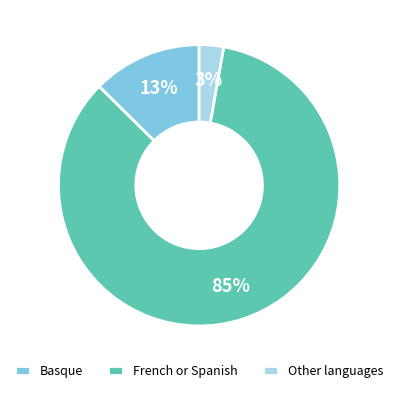

Which category has the smallest portion of the pie?

Other languages